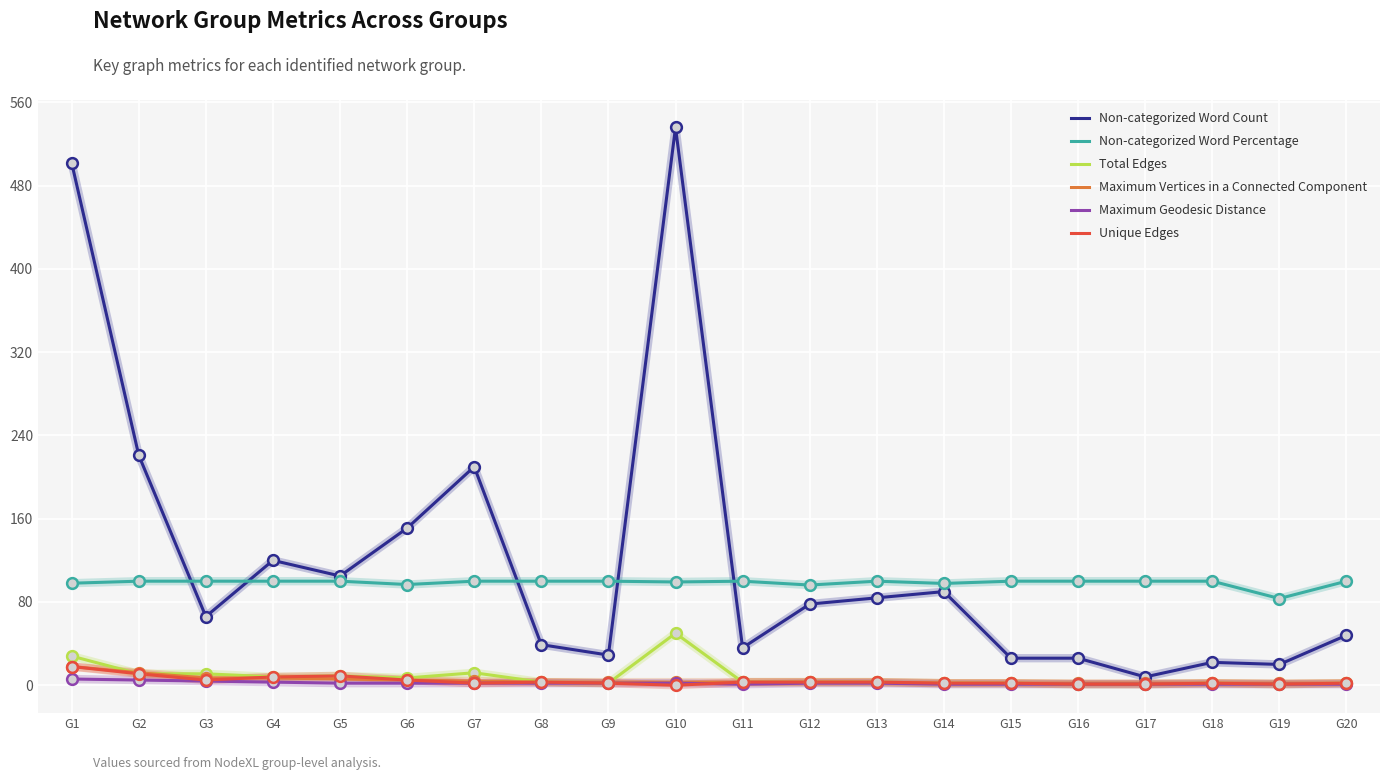

Which series has the largest total across all categories?

Non-categorized Word Count